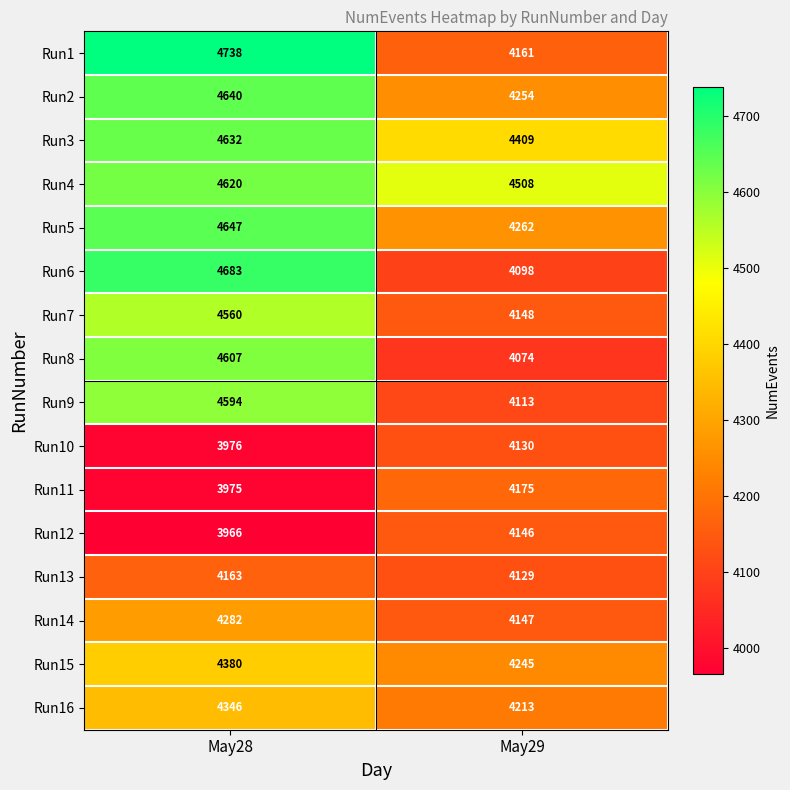

Is it true that Run13 equals 4129 at May29?

True